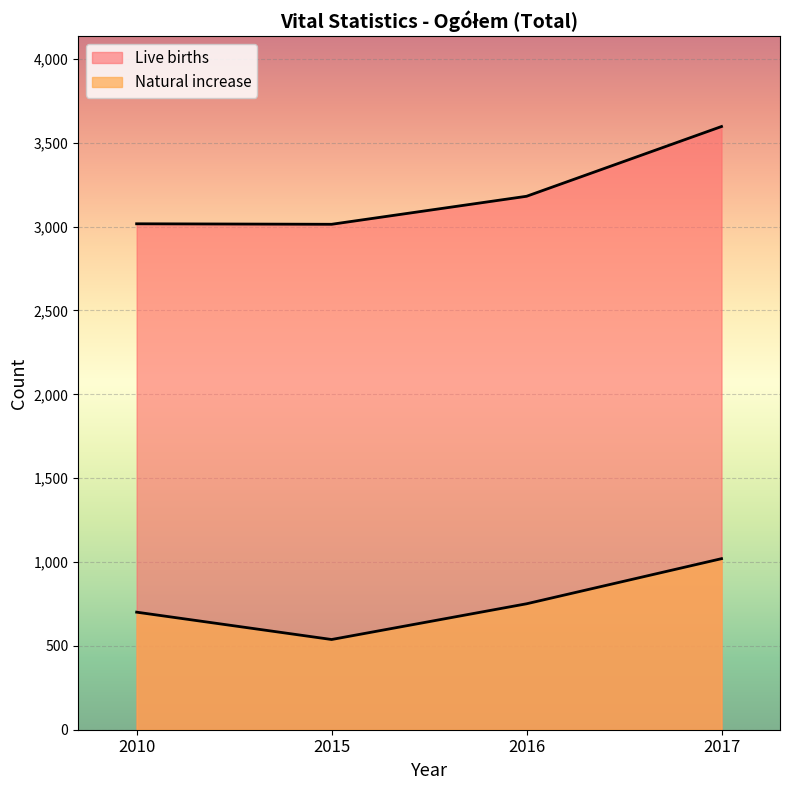

What is the value of the Natural increase point at the 4th from the left?

1020